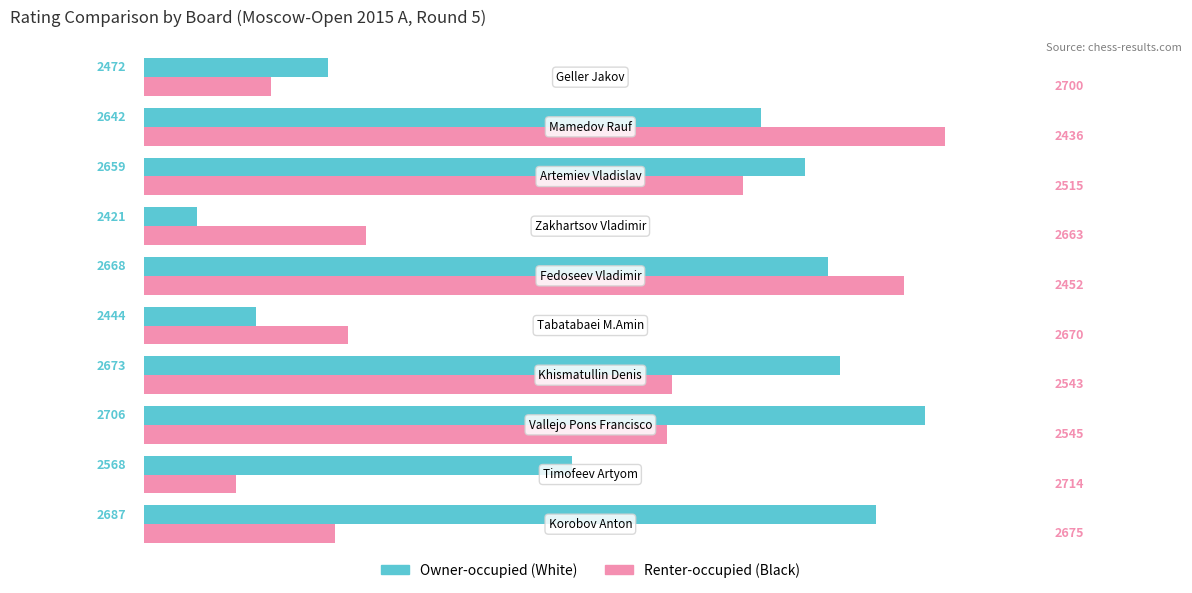

How many groups of bars are there?

10